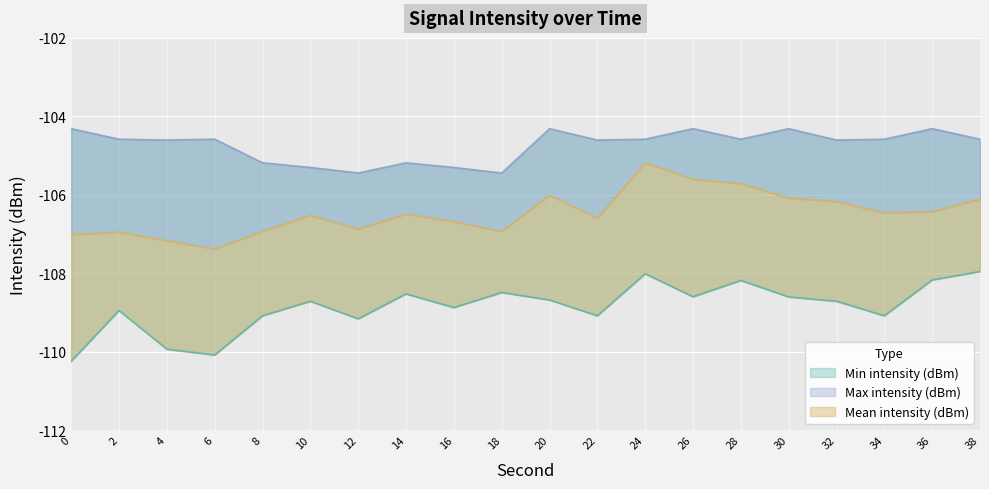

What is the value of the Max intensity (dBm) point at the 4th from the left?

-104.6